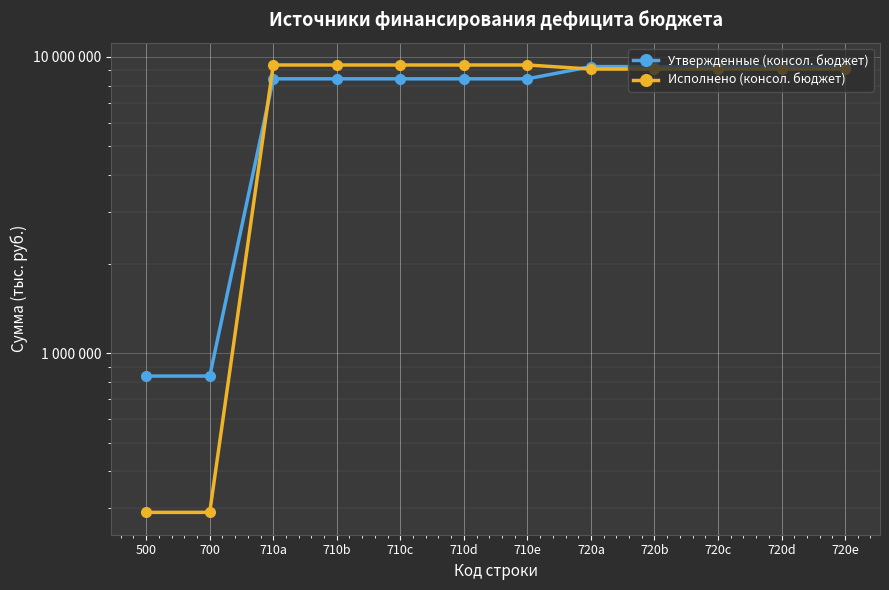

How many distinct data groups are displayed?

2